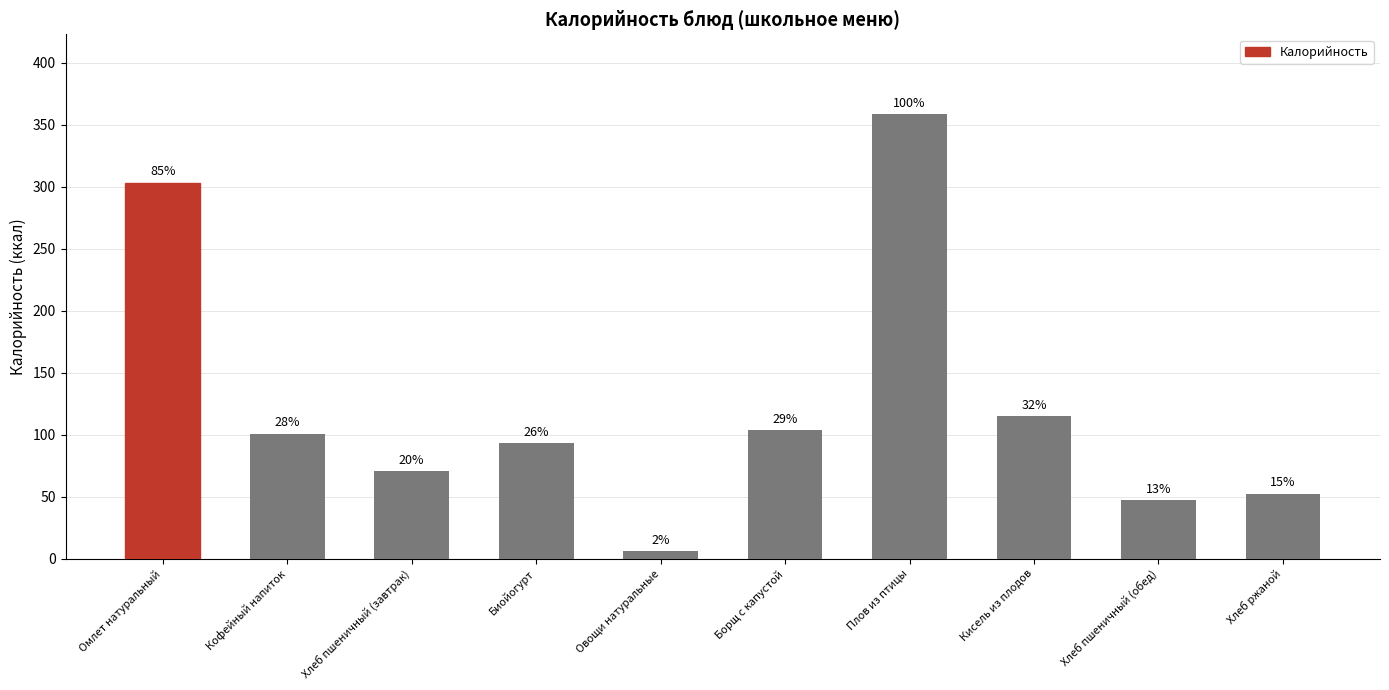

What position from the right is Плов из птицы?

4